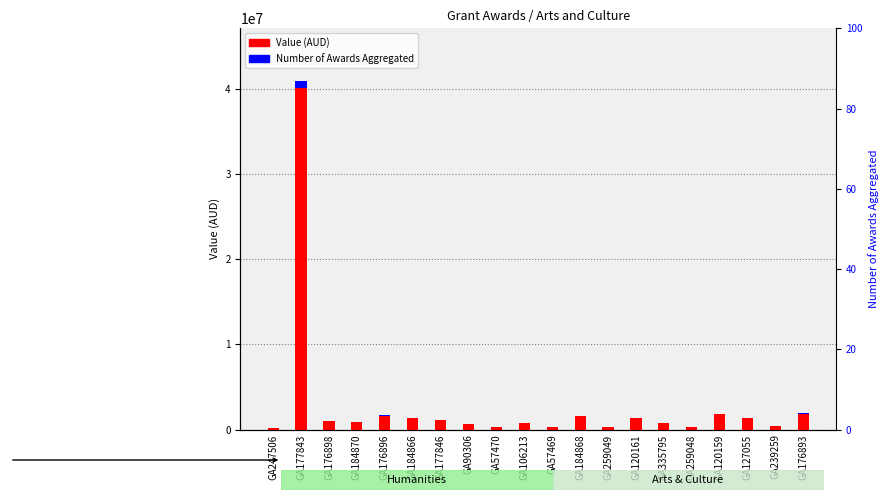

What is the value of the Number of Awards Aggregated bar at the 1st from the left?

3520.0